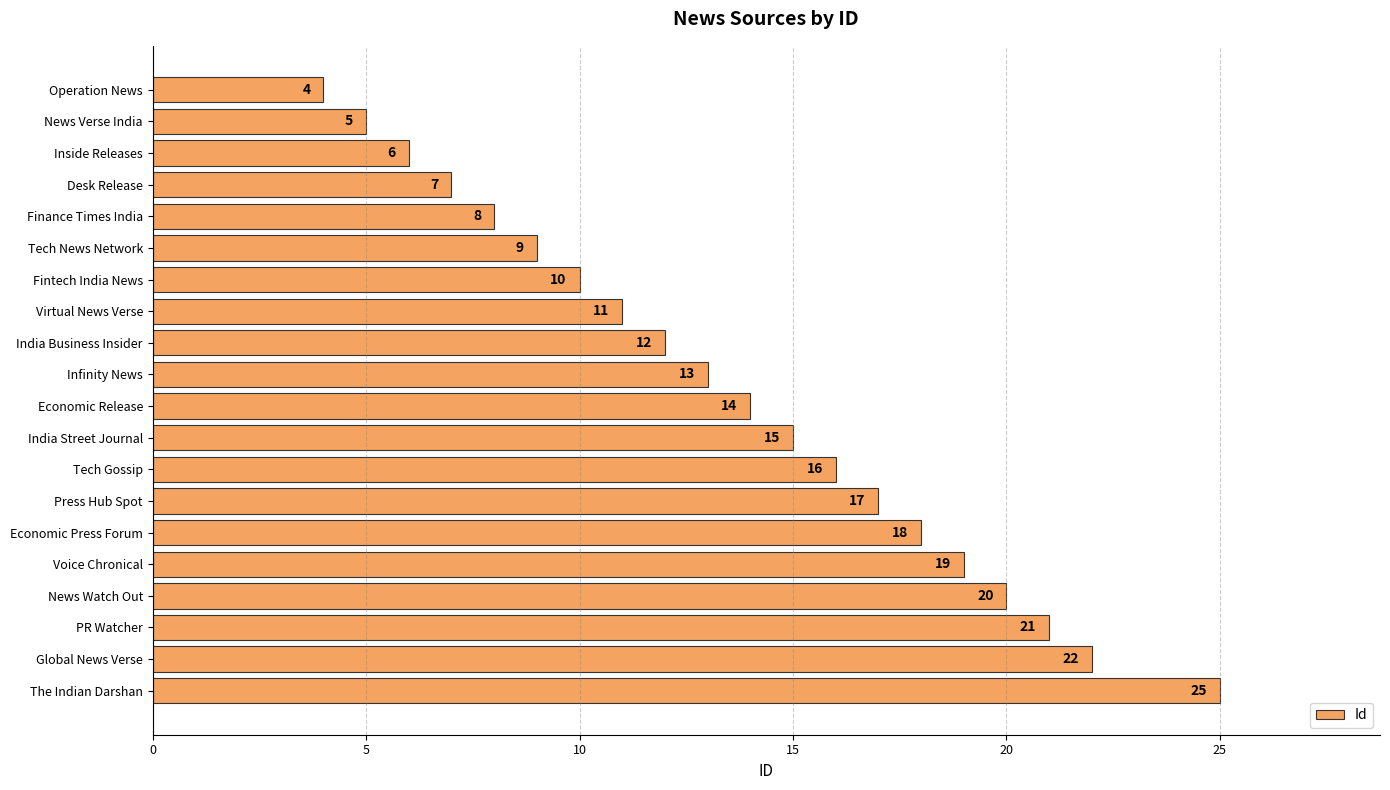

The chart shows a value of 29 at PR Watcher. True or false?

False